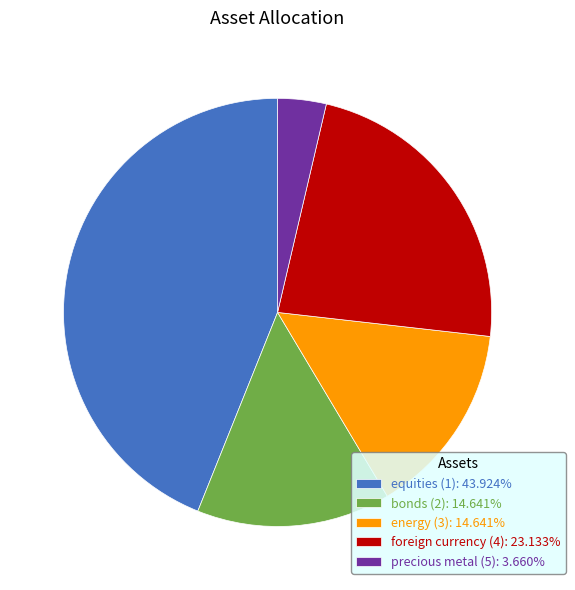

Does energy (3) account for over 50% of the chart?

No